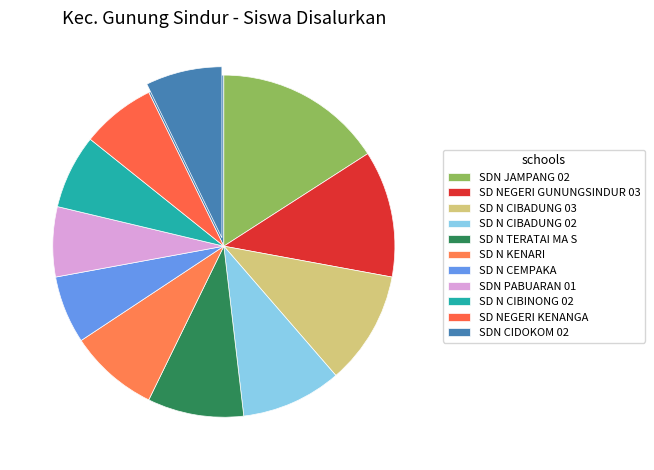

Is the sum of SD N CIBADUNG 02 and SD NEGERI GUNUNGSINDUR 03 greater than half?

No